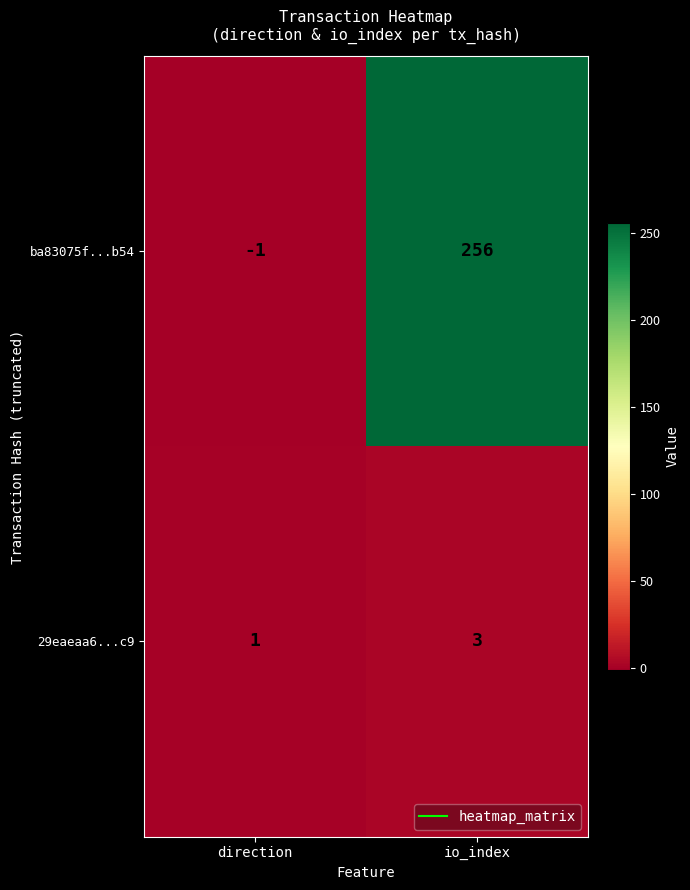

At which category does the chart reach its peak across all series?

io_index